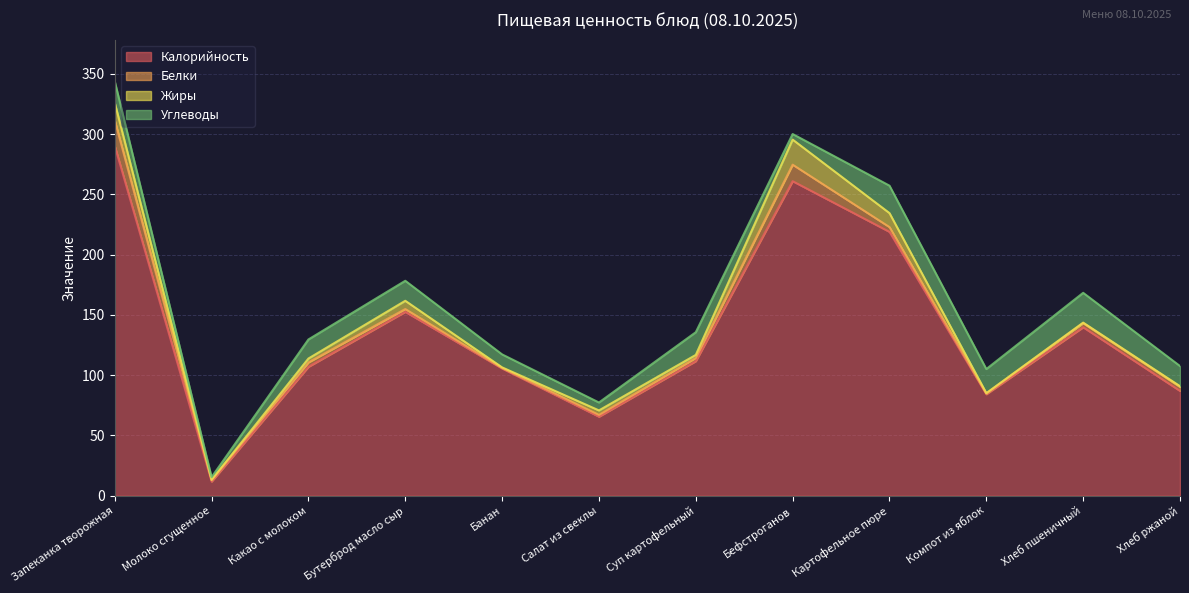

How many data points does each series have?

12